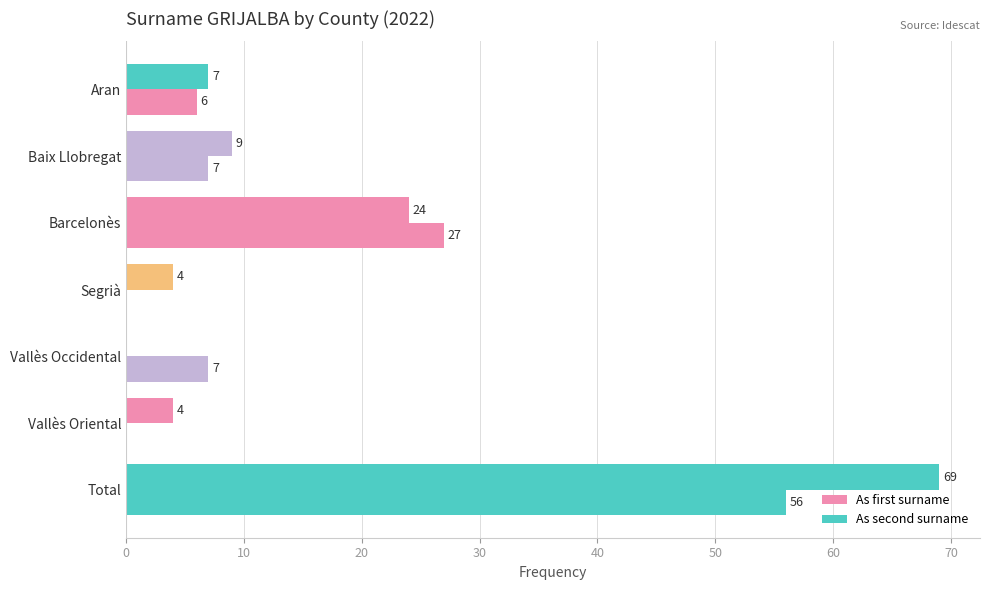

What is the average value of the As second surname series?

17